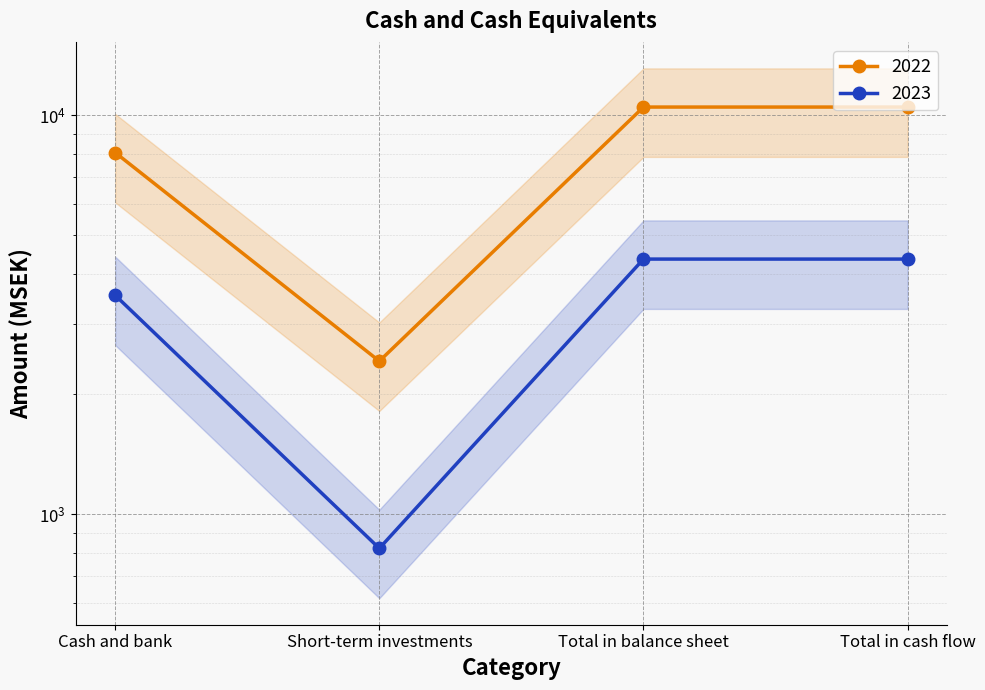

Reading left to right, transcribe all the data shown in this chart.

2022: Cash and bank=8067	Short-term investments=2421	Total in balance sheet=10489	Total in cash flow=10489
2023: Cash and bank=3541	Short-term investments=822	Total in balance sheet=4363	Total in cash flow=4363